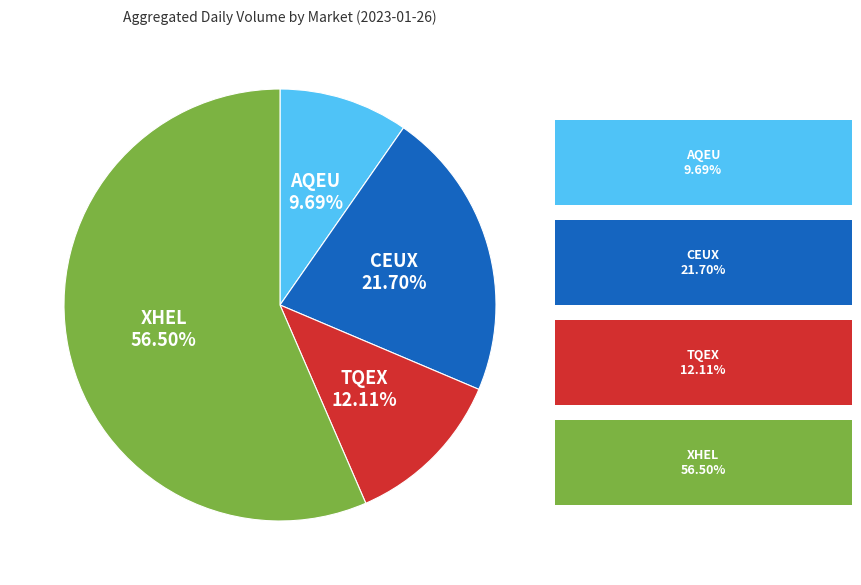

True or false: CEUX accounts for 22% of the total.

True